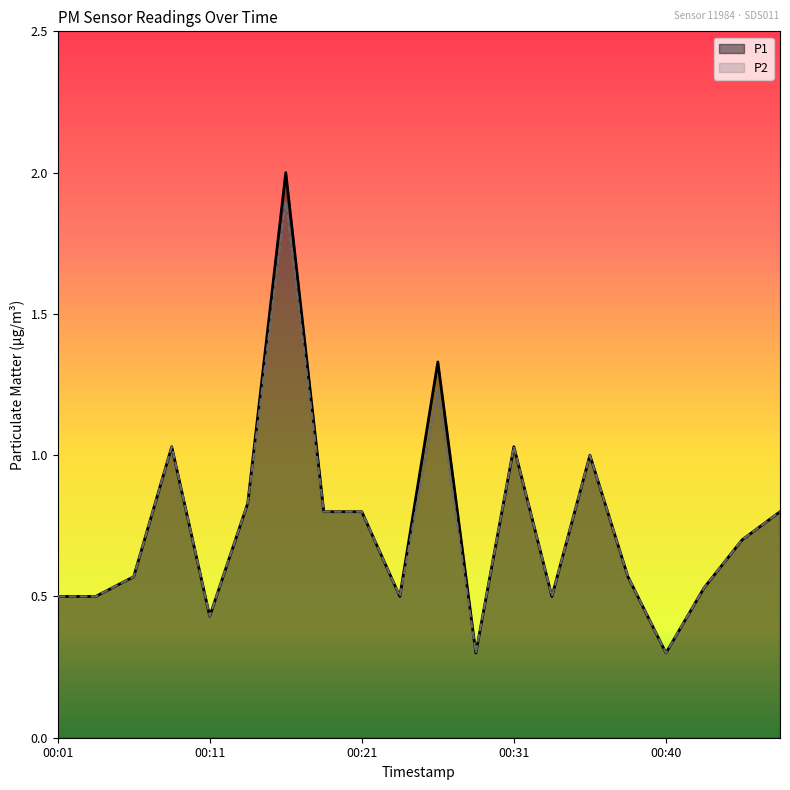

Which category has the lowest value in the P1 series?

00:28